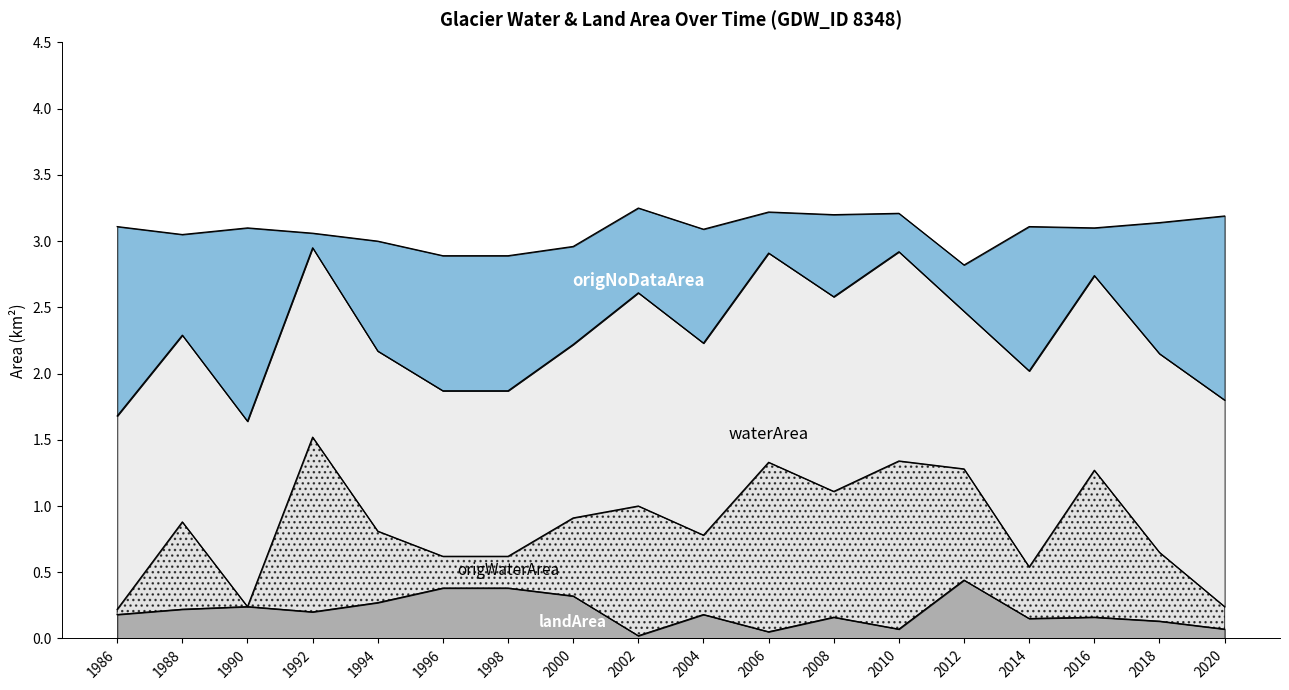

What is the total value across all series at 1996?

2.9